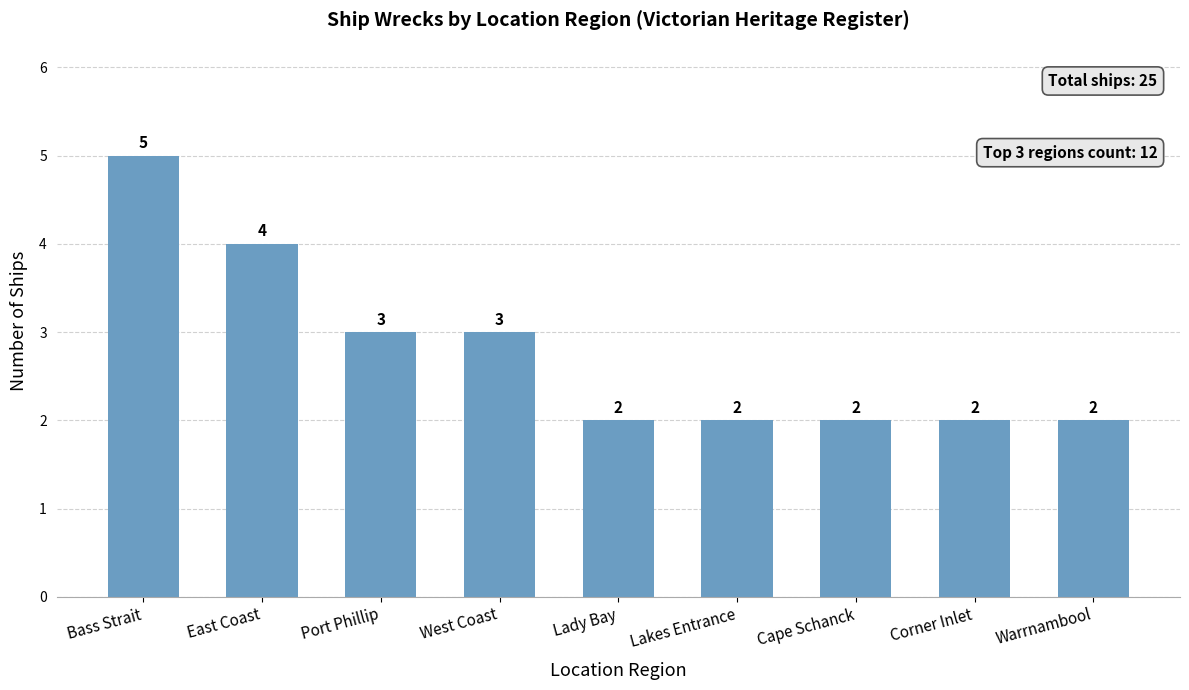

Are the bars grouped side by side (vs. stacked)?

No